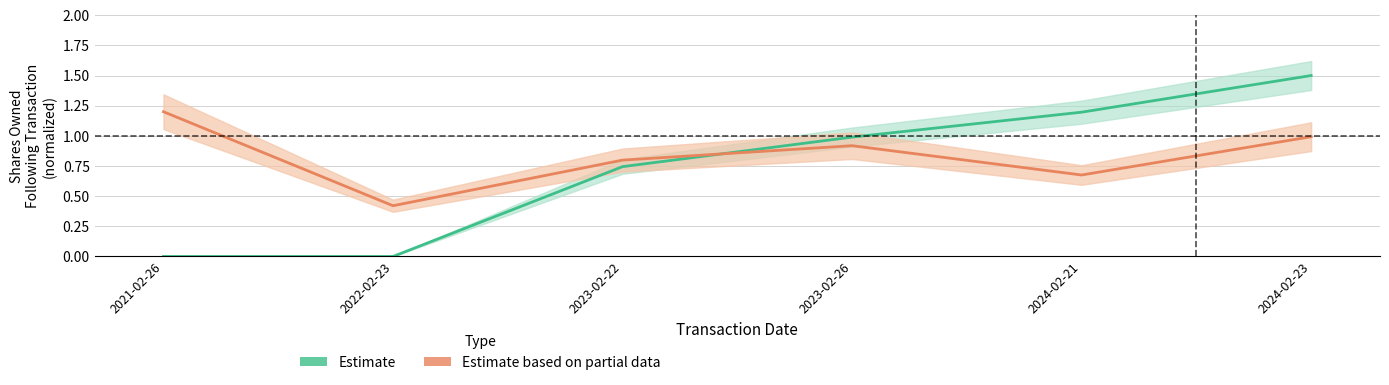

What is the average value of the transactionShares series?

0.8